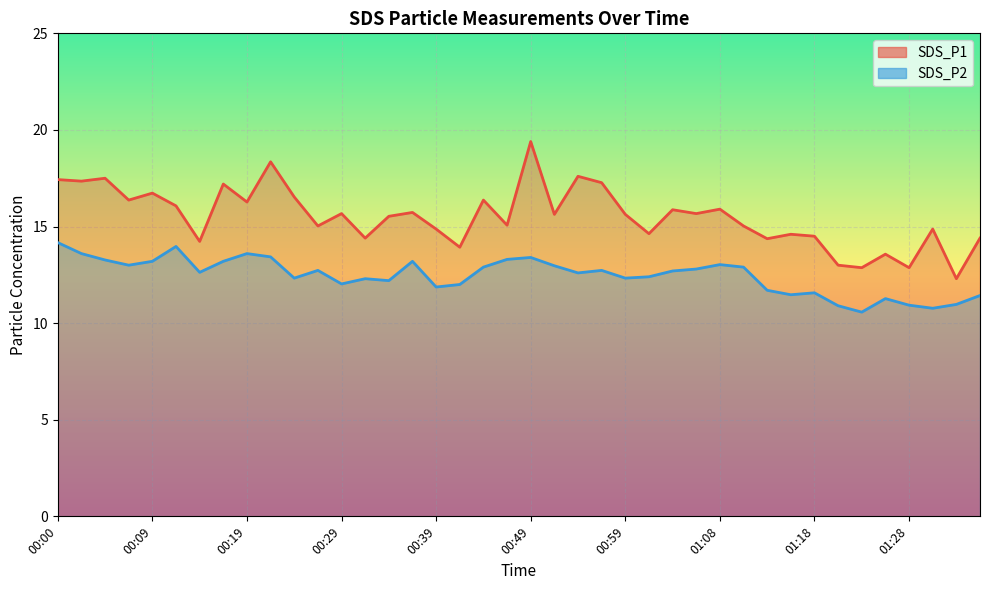

What position from the right is 01:06?

13